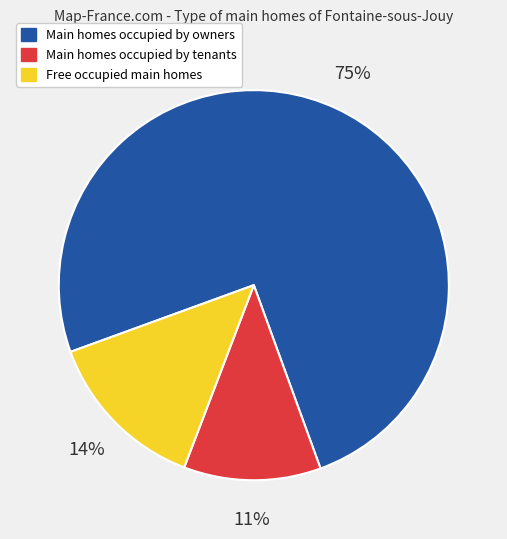

What is the majority slice?

Main homes occupied by owners